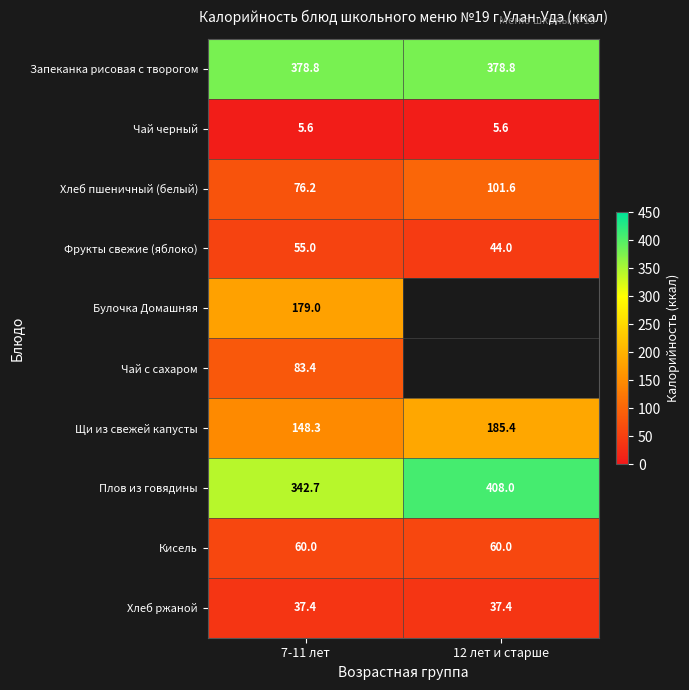

True or false: Чай черный has a value of 5.6 at 12 лет и старше.

True